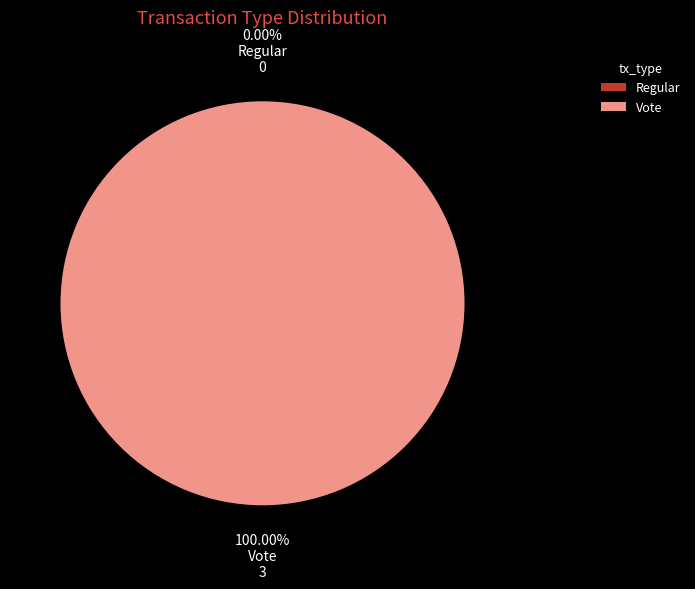

To the nearest percent, what is the average slice percentage?

50%